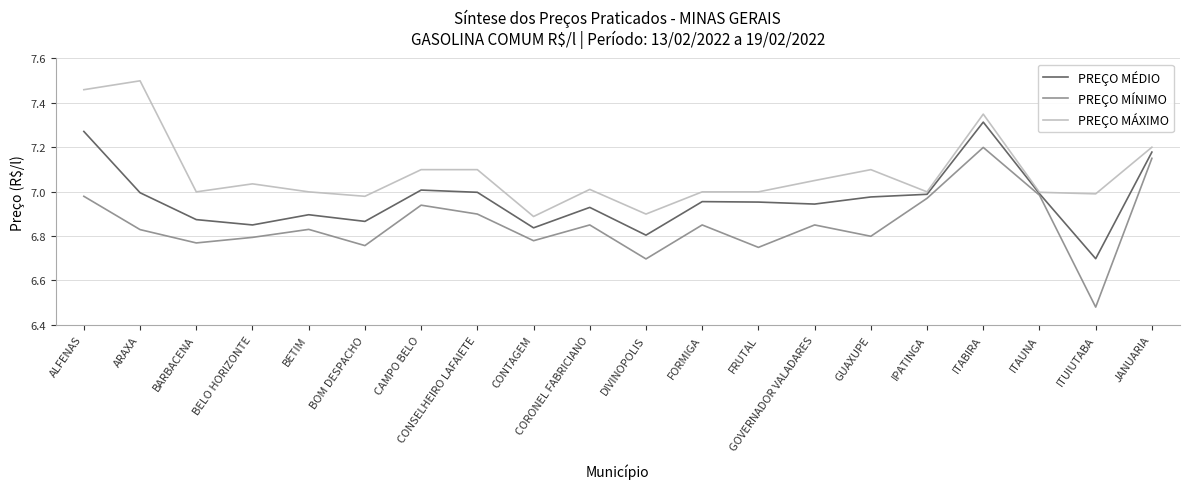

At which category is the sum across all series the highest?

ITABIRA